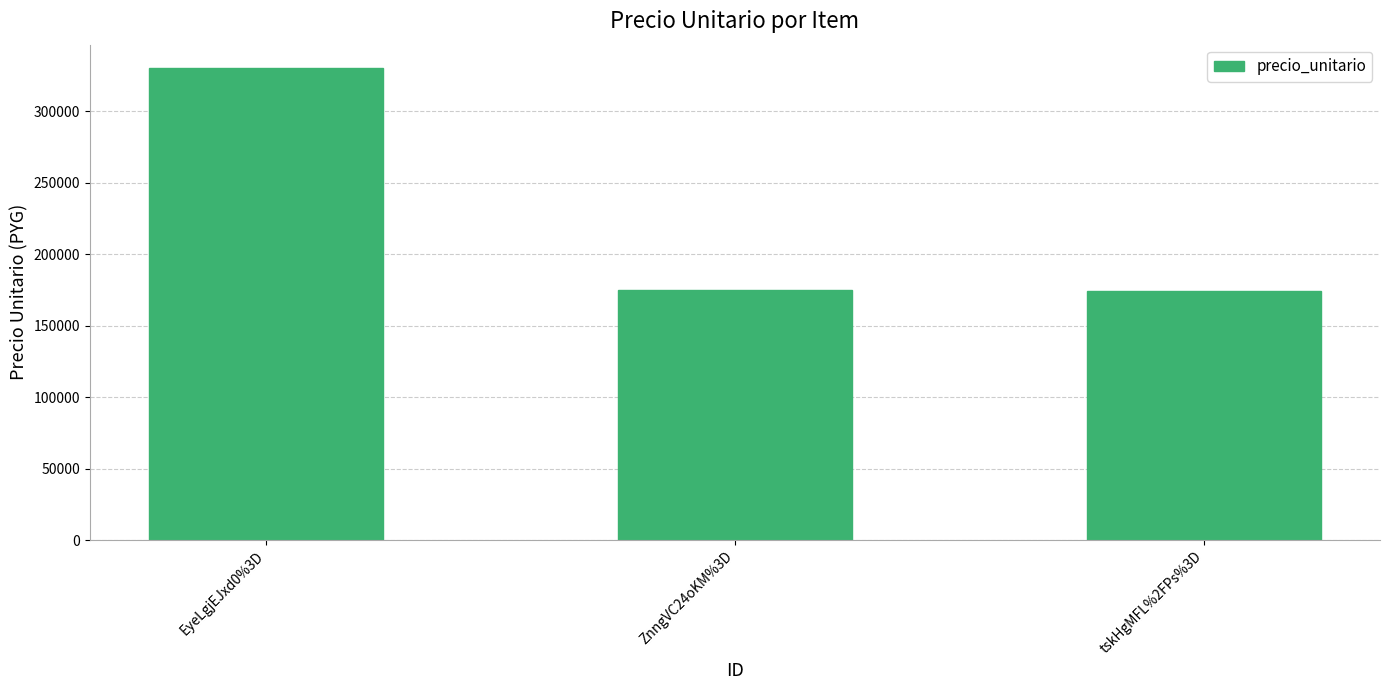

What is the sum of the values at tskHgMFL%2FPs%3D and EyeLgjEJxd0%3D?

504000